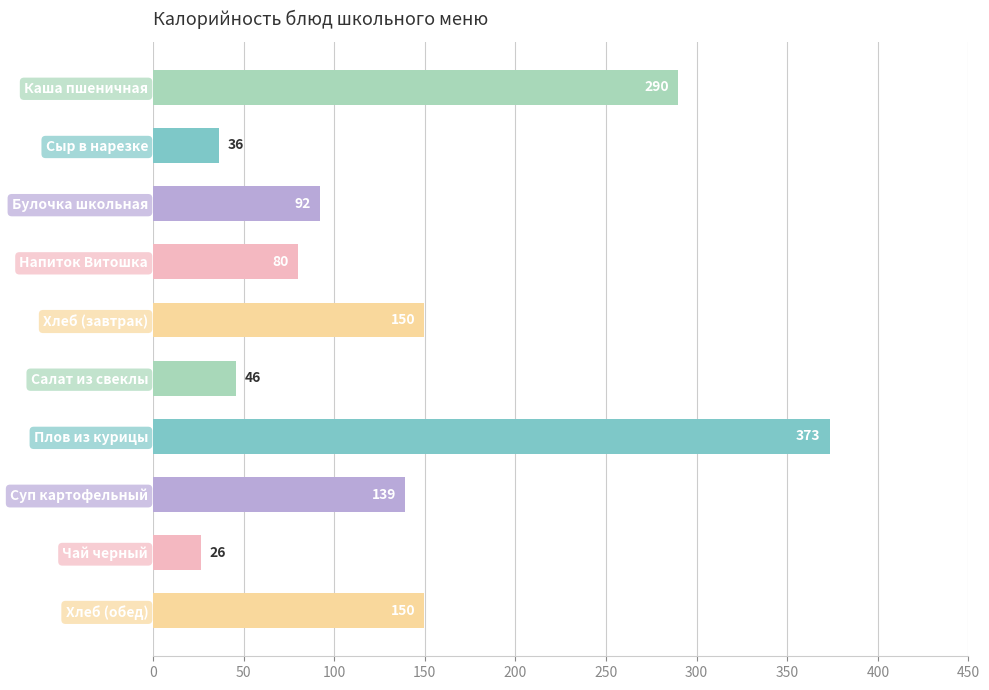

True or false: the data shows 149.7 at Хлеб (завтрак).

True